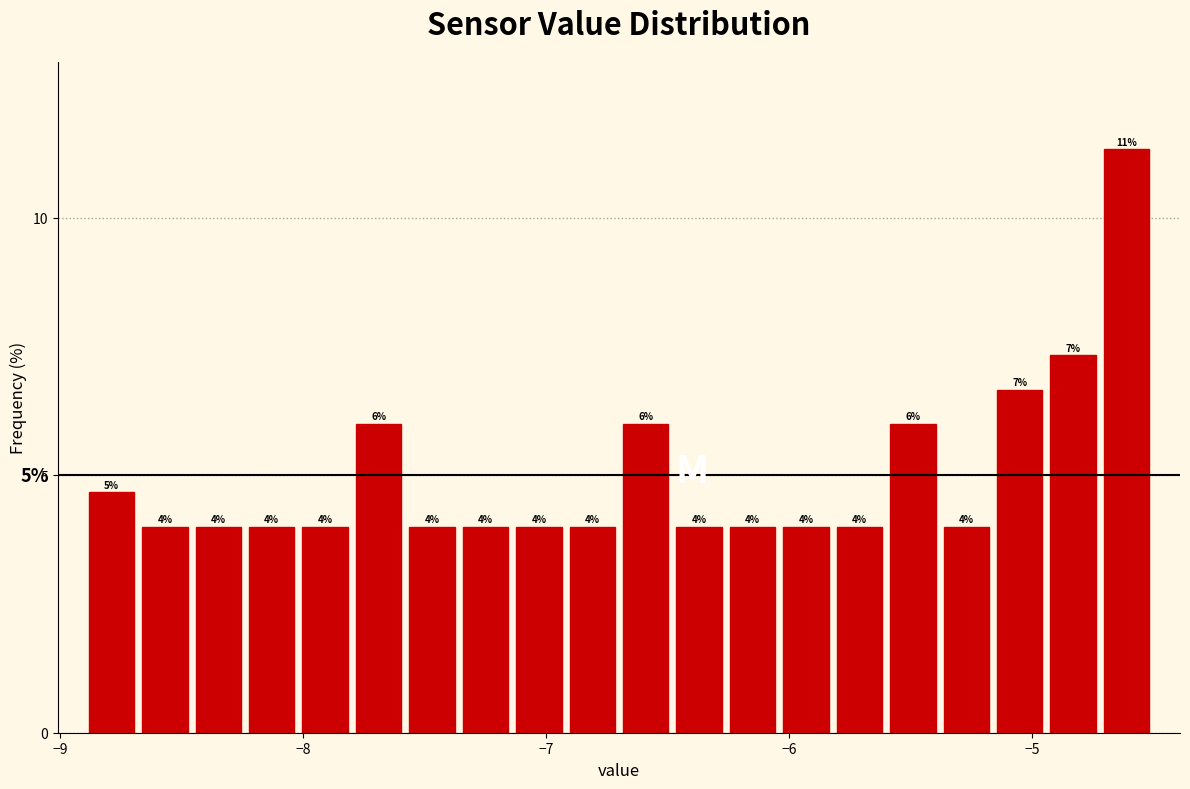

Around what value on the x-axis is the tallest bar? Give the approximate position of its centre, as read against the axis.

-4.6